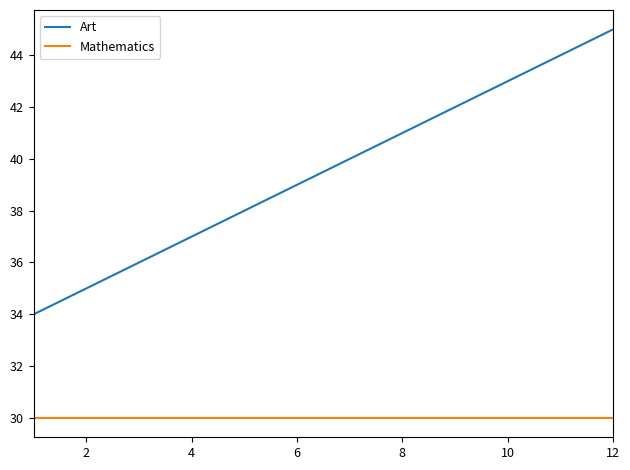

What are all the series names shown in the legend?

Art, Mathematics